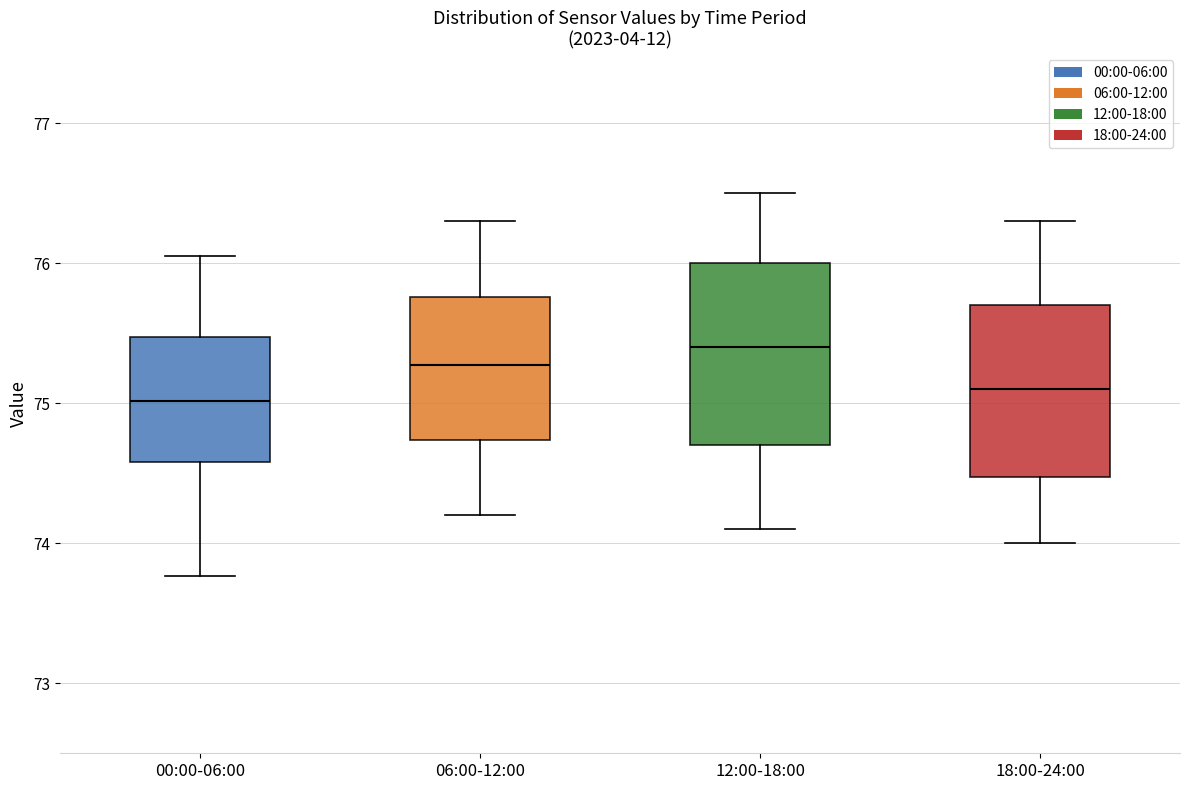

Reading left to right, transcribe this box plot: for each box, give where its median line is, the range the box spans, and where its two whiskers end, as read against the y-axis. The values are not printed on the chart, so give them approximately, as read against the axis.

00:00-06:00: median 75.0, box 74.6 to 75.5, whiskers 73.8 to 76.1
06:00-12:00: median 75.3, box 74.7 to 75.8, whiskers 74.2 to 76.3
12:00-18:00: median 75.4, box 74.7 to 76.0, whiskers 74.1 to 76.5
18:00-24:00: median 75.1, box 74.5 to 75.7, whiskers 74.0 to 76.3